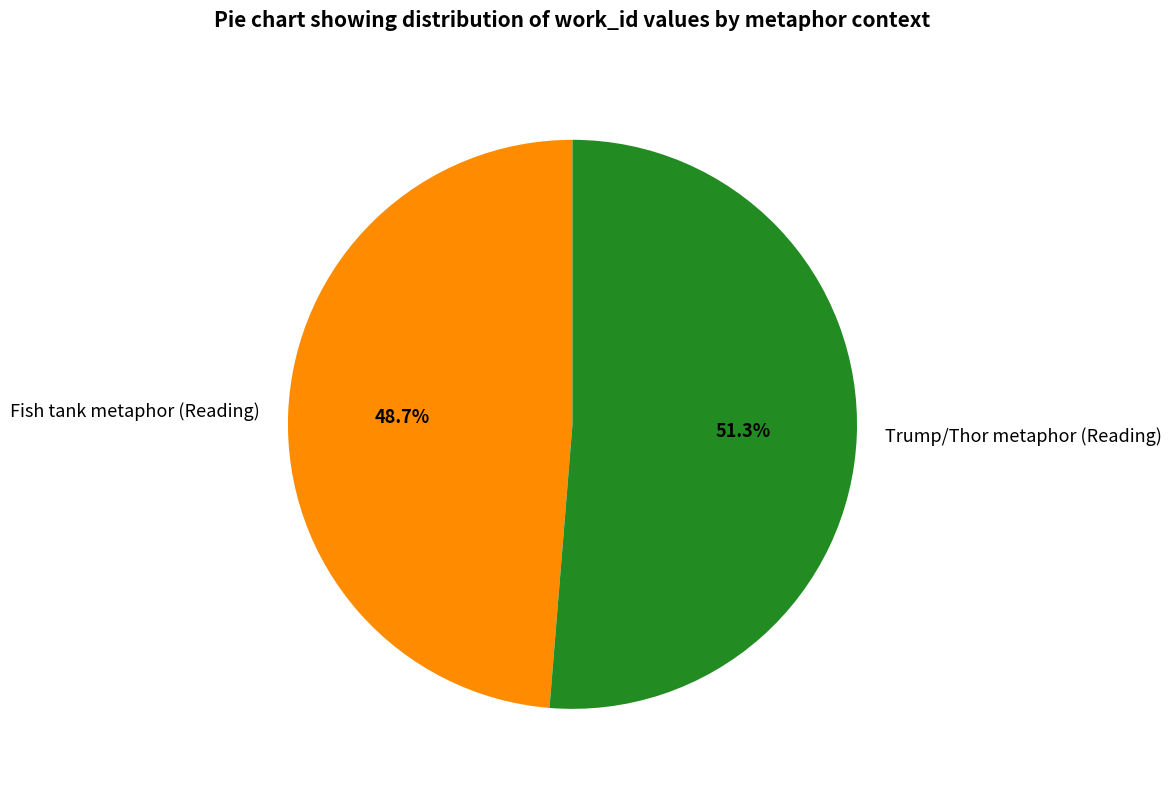

Which category has the biggest portion of the pie?

Trump/Thor metaphor (Reading)